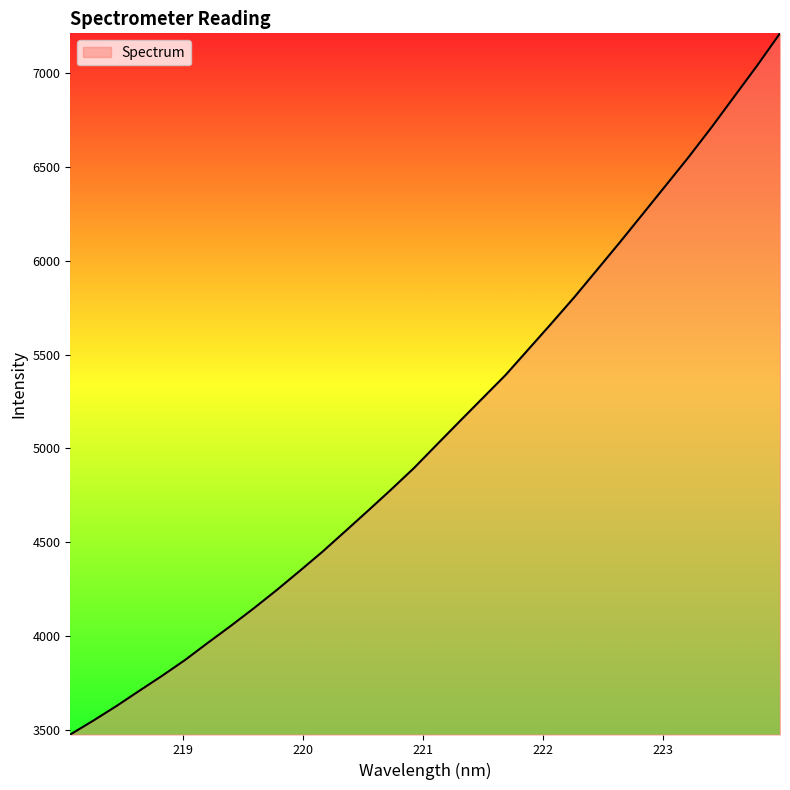

How many lines are shown in the chart?

1